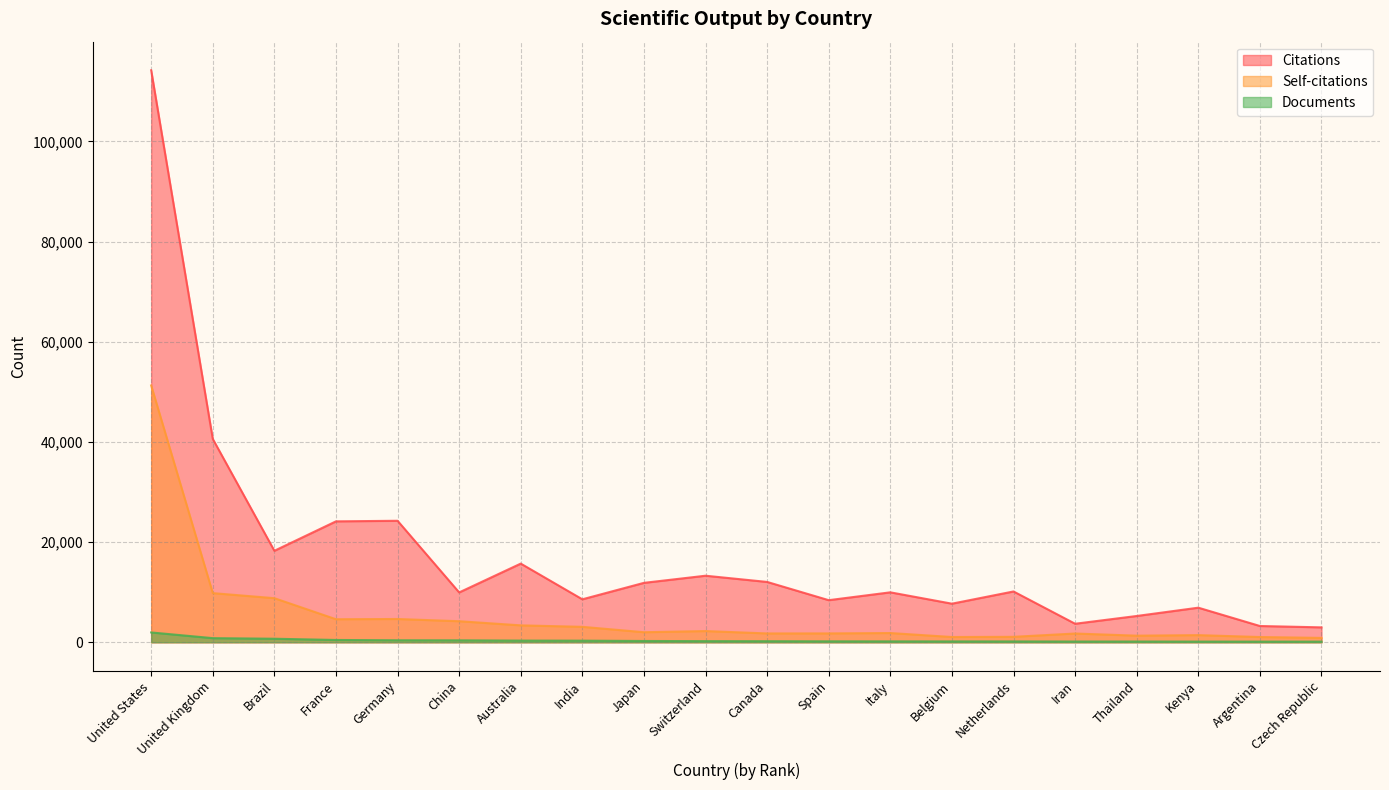

Is it true that Self-citations equals 3084 at India?

True